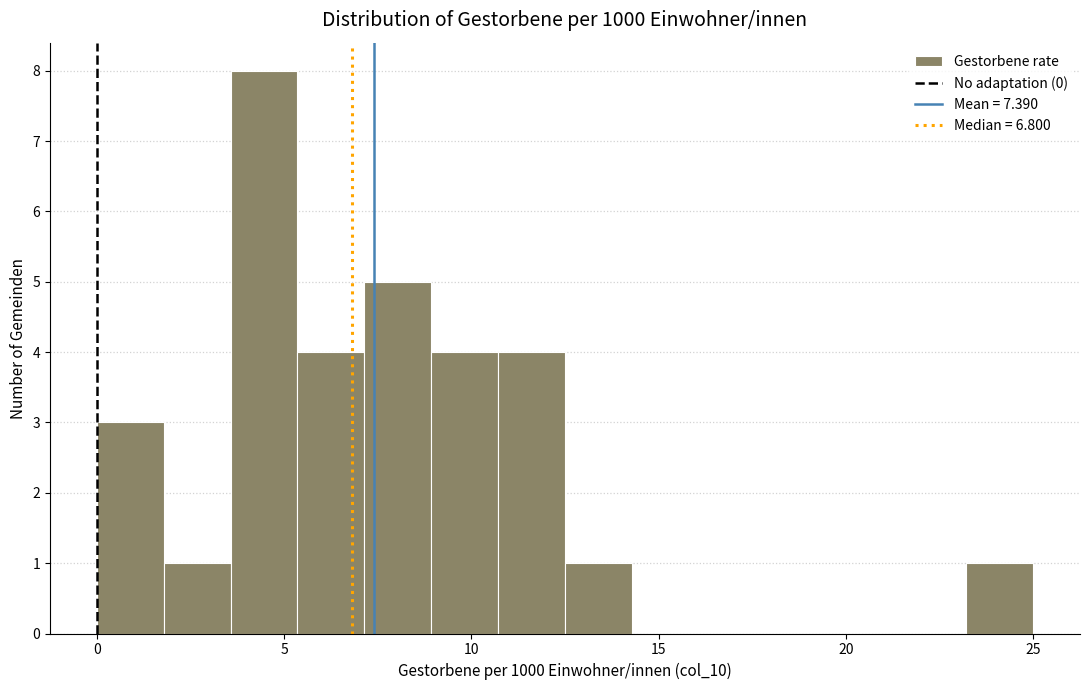

Read against the x-axis, roughly where is the centre of the tallest bar?

4.5